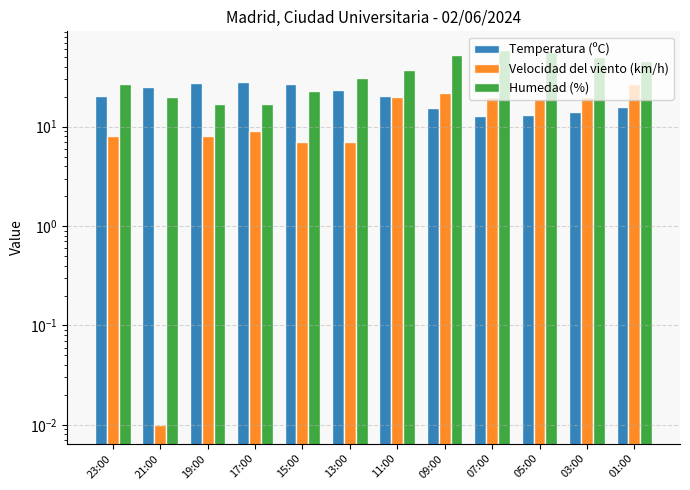

Reading left to right, what are all the values shown in this chart?

Temperatura (ºC): 20.2	25.0	27.5	28.2	26.7	23.6	20.4	15.3	12.8	13.2	14.0	15.9
Velocidad del viento (km/h): 8.0	0.0	8.0	9.0	7.0	7.0	20.0	22.0	20.0	19.0	20.0	27.0
Humedad (%): 27.0	20.0	17.0	17.0	23.0	31.0	37.0	53.0	59.0	56.0	50.0	46.0